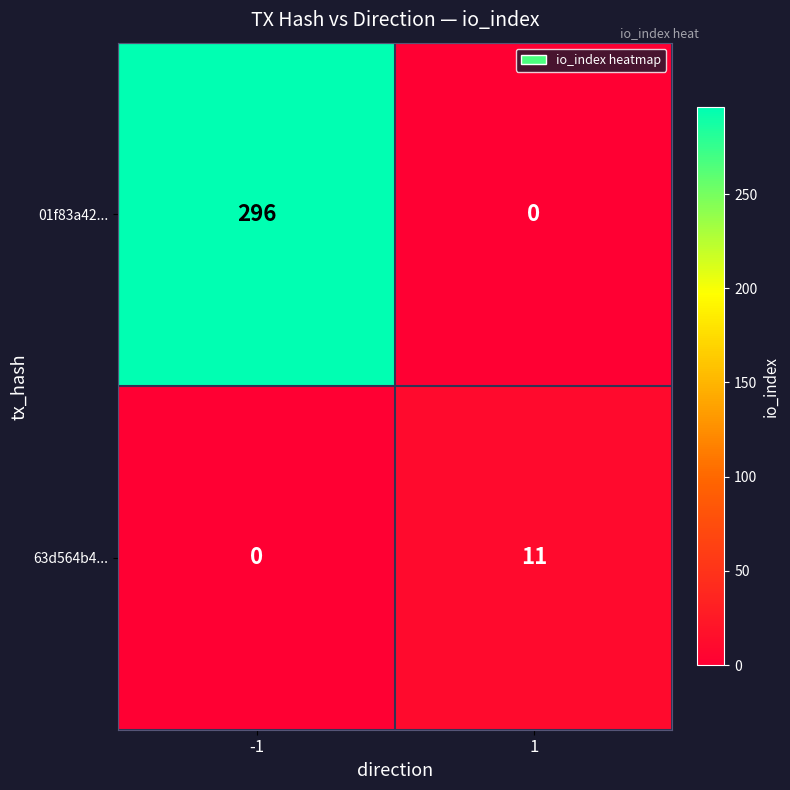

What is the sum of all 01f83a42... values?

296